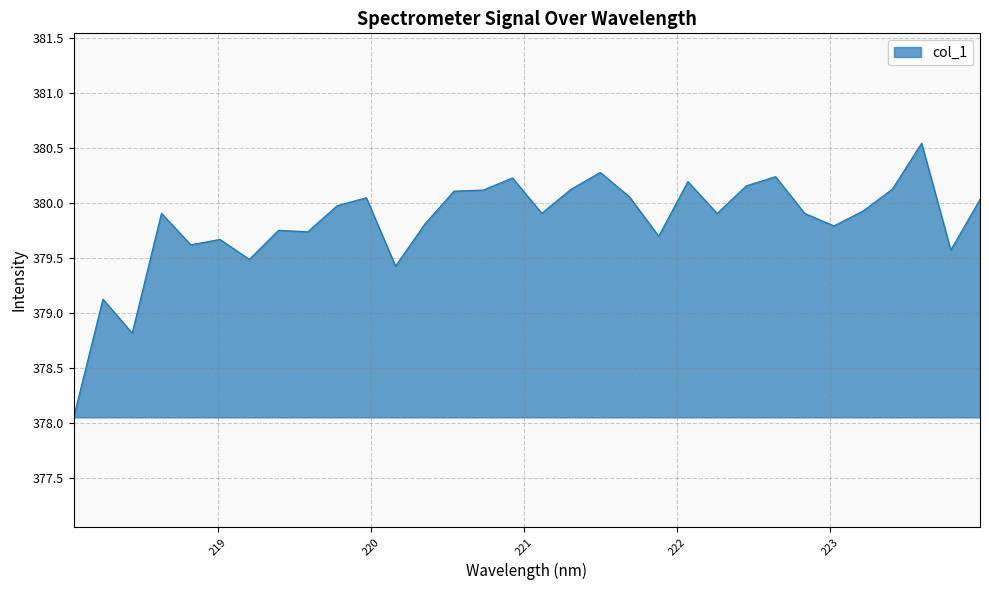

What is the difference between the maximum and minimum values?

2.5